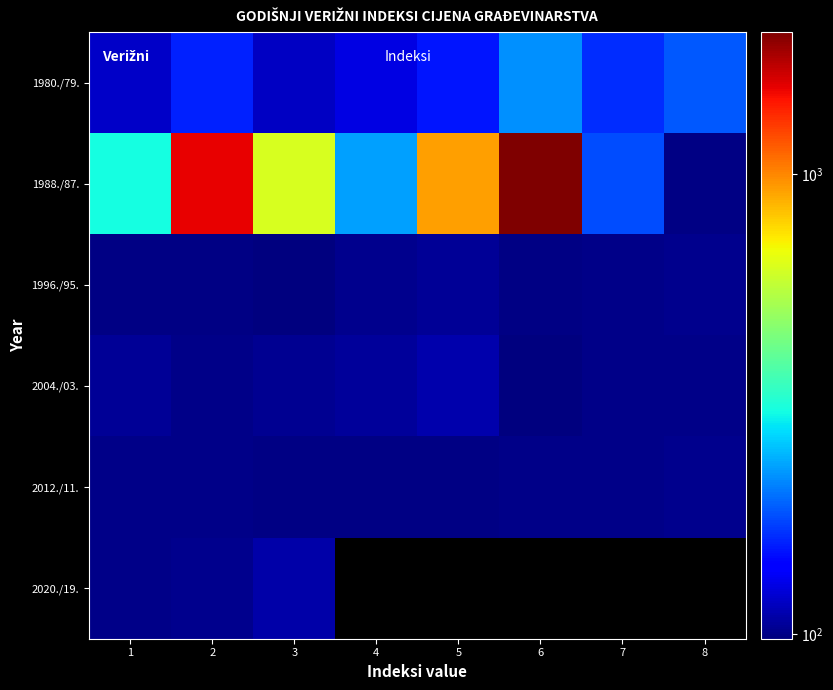

What is the difference between the 2012./11. values at 8 and 3?

1.8